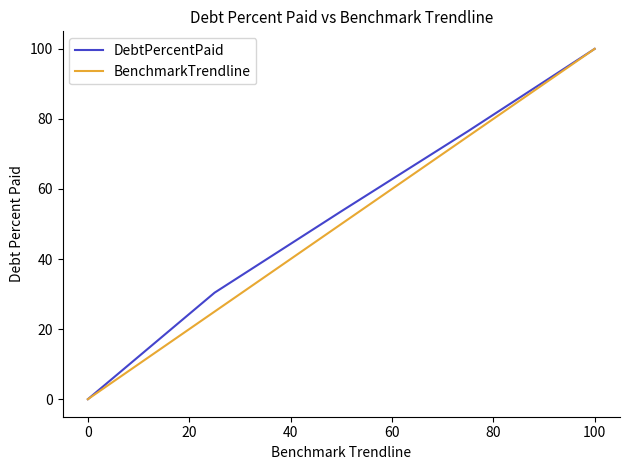

What is the highest value of the BenchmarkTrendline series?

100.0